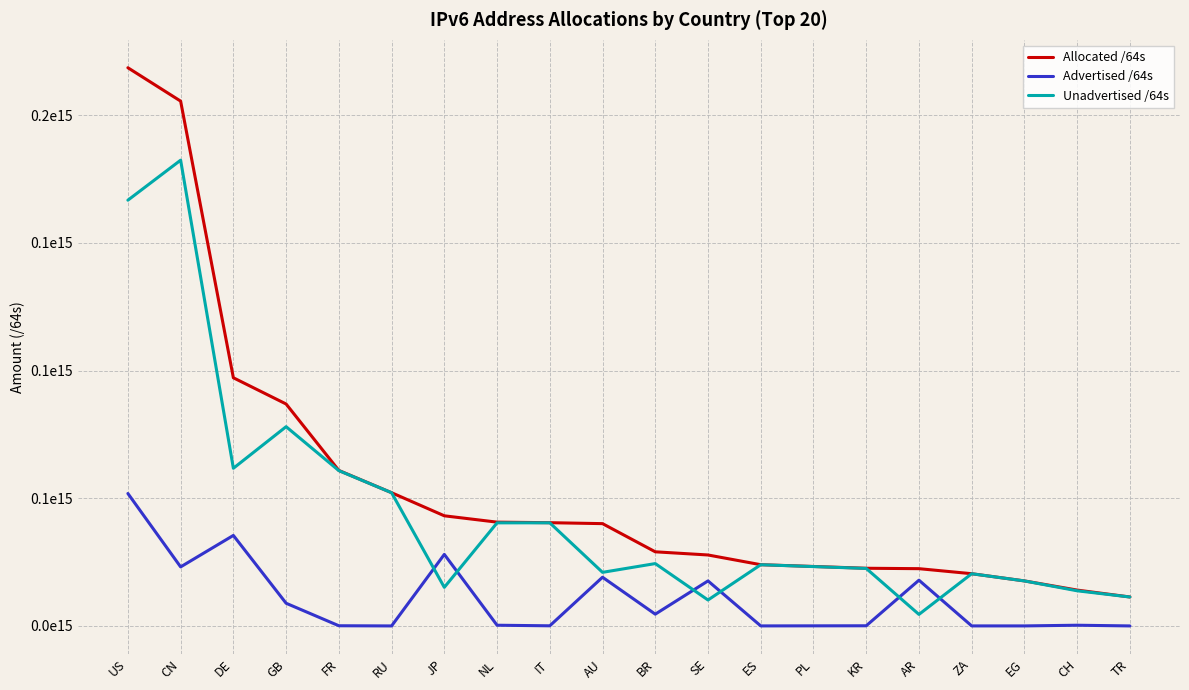

What is the value of the Advertised /64s point at the 15th from the left?

63655510016